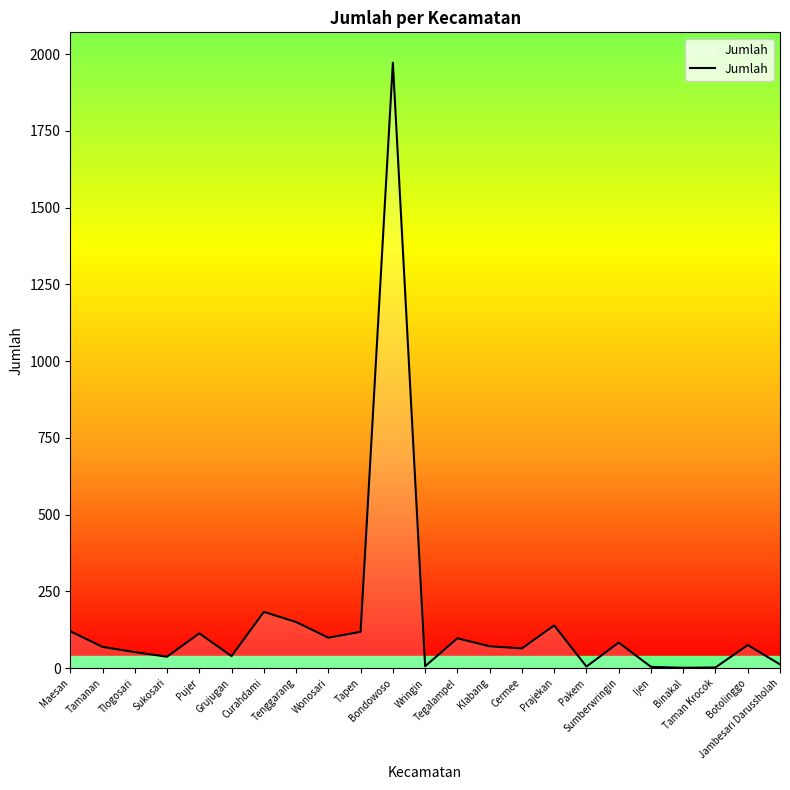

At which label is the value closest to 986?

Curahdami